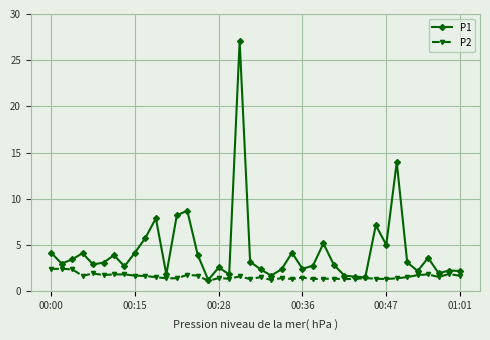

List the series in order of their overall mean, lowest first.

P2, P1